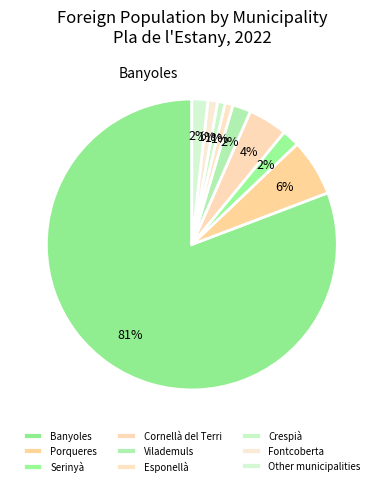

What percentage is the Vilademuls slice, to the nearest percent?

2%